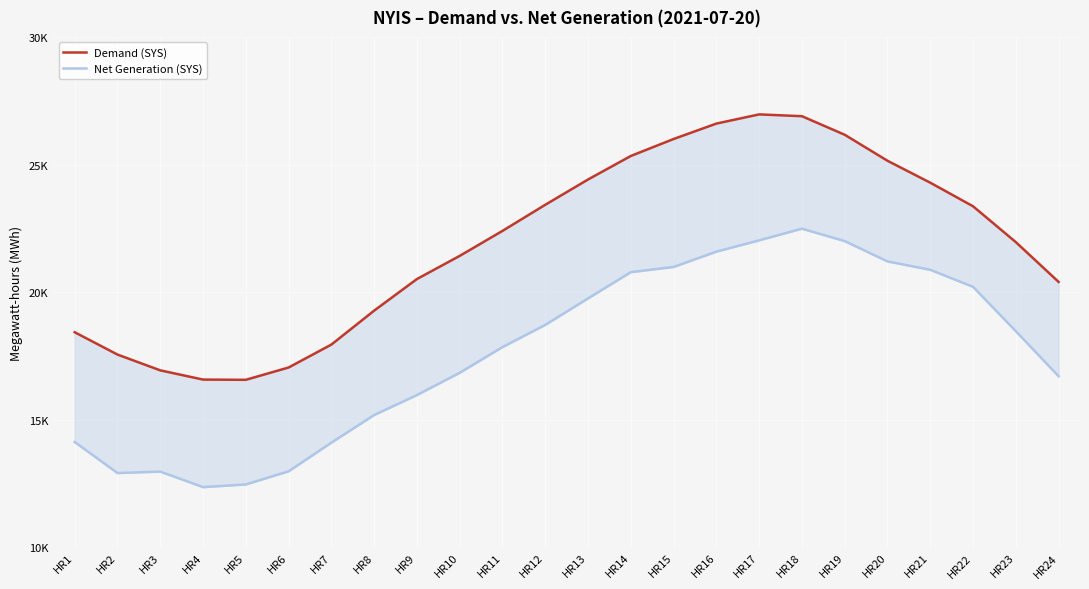

What is the spread (max minus min) of values at HR1?

4300